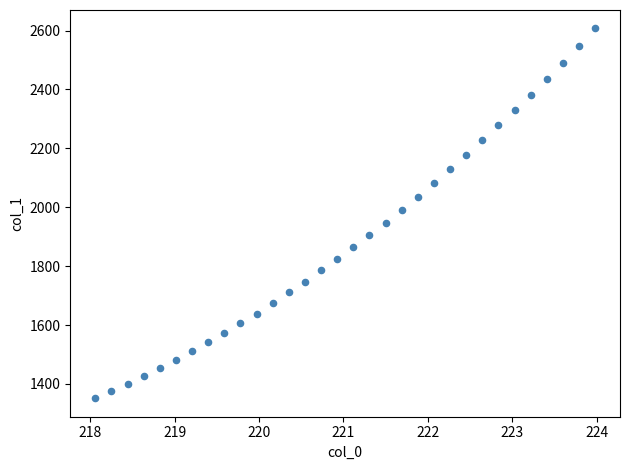

What is the range of Y values (max minus min)?

1255.3